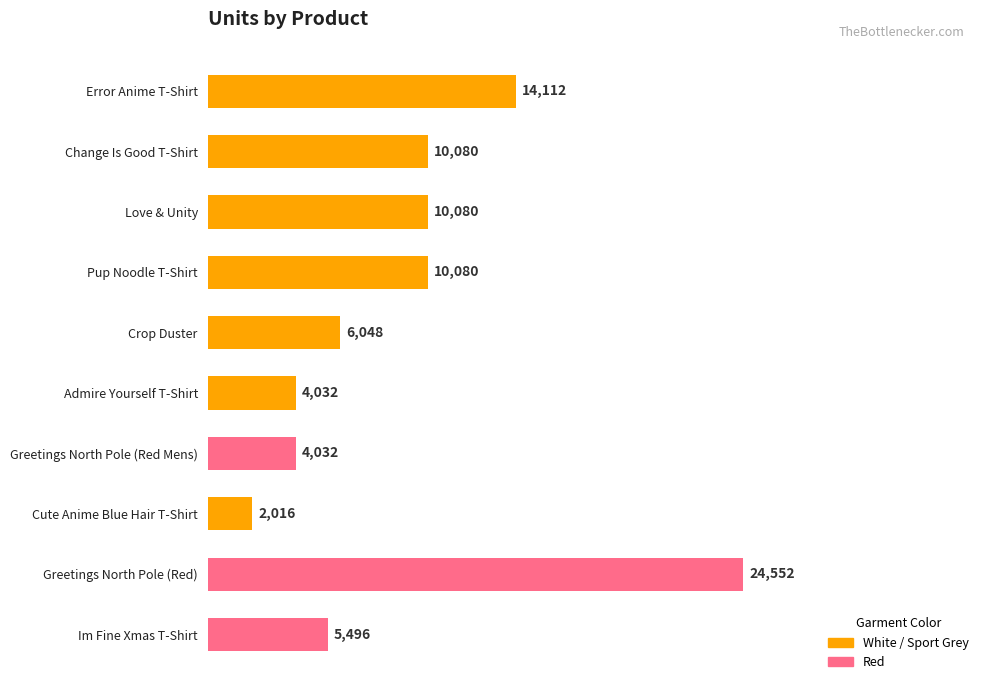

What is the change in value from Error Anime T-Shirt to Im Fine Xmas T-Shirt?

-8616